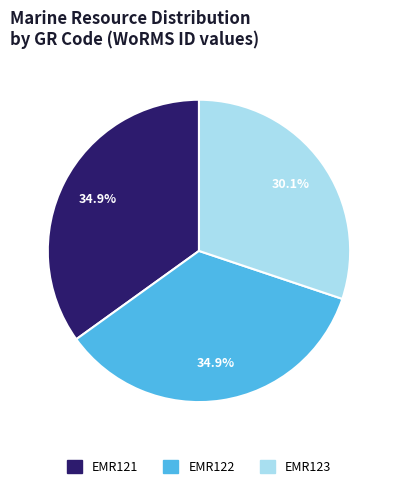

To the nearest percent, what is the average slice percentage?

33%